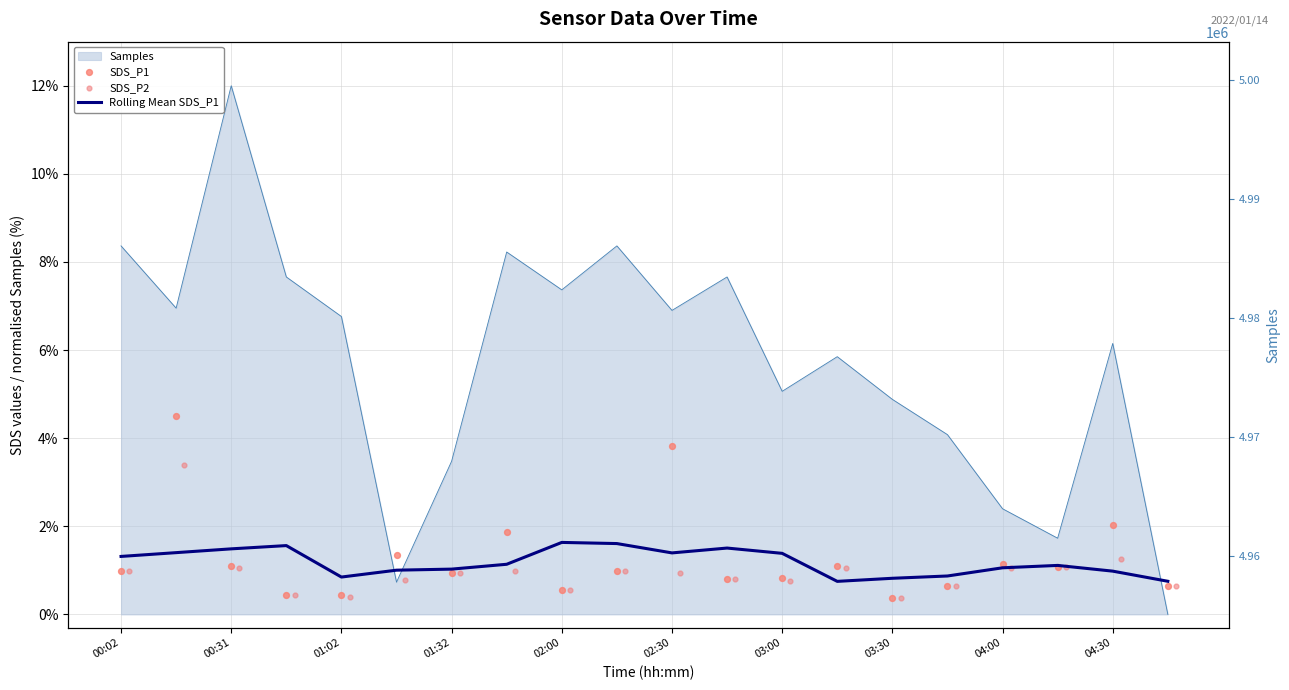

Which series reaches the minimum Y coordinate?

SDS_P1